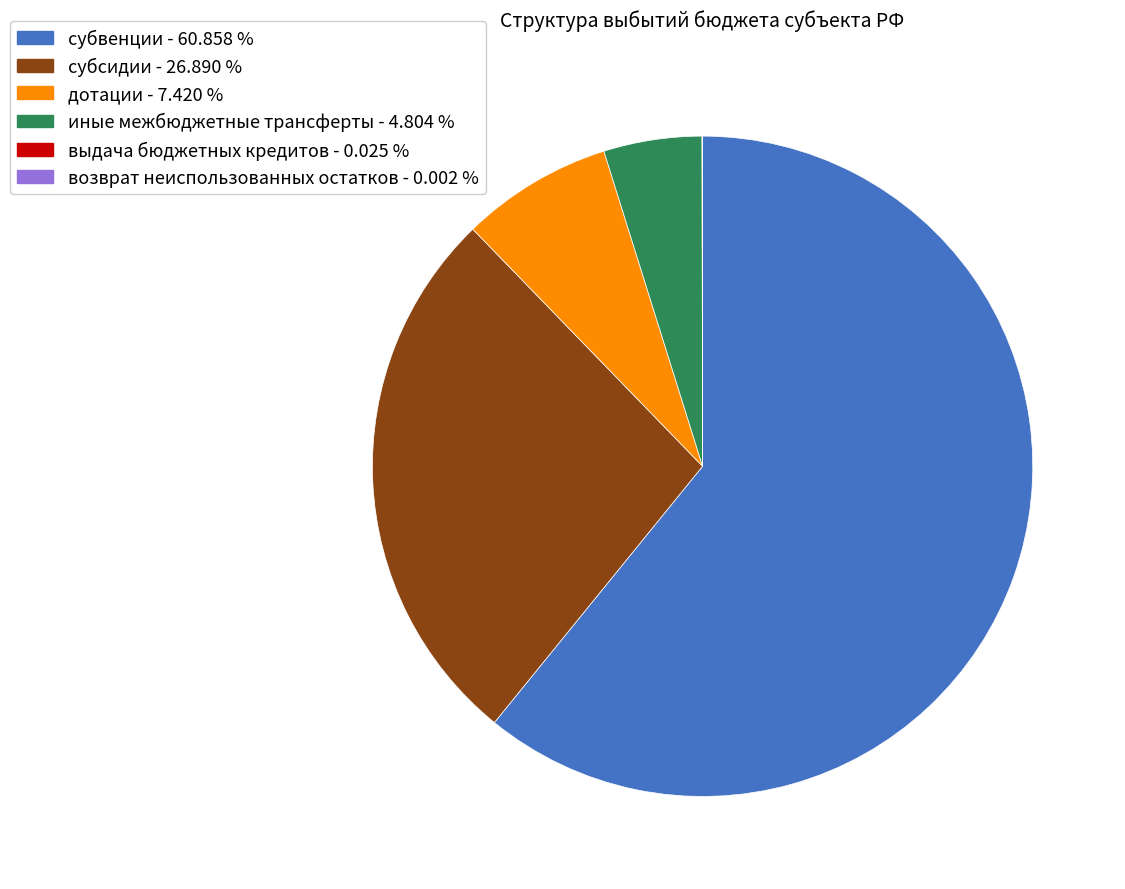

Which category accounts for the majority?

субвенции - 60.858 %